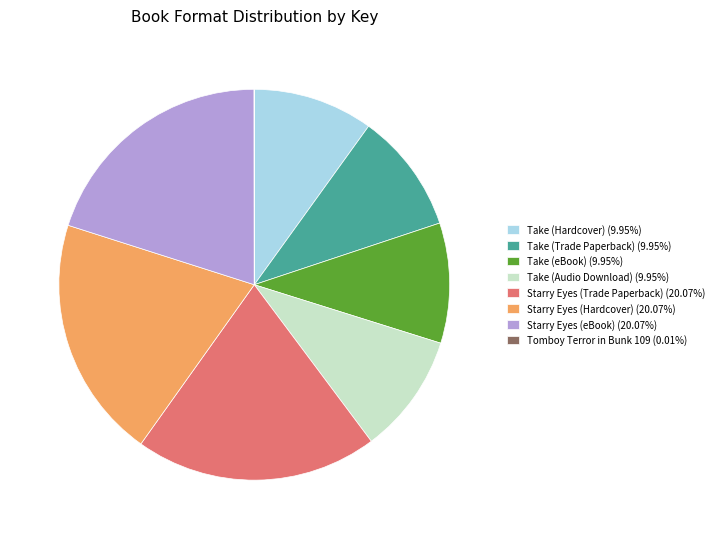

The Starry Eyes (Hardcover) slice represents 29% of the pie. True or false?

False